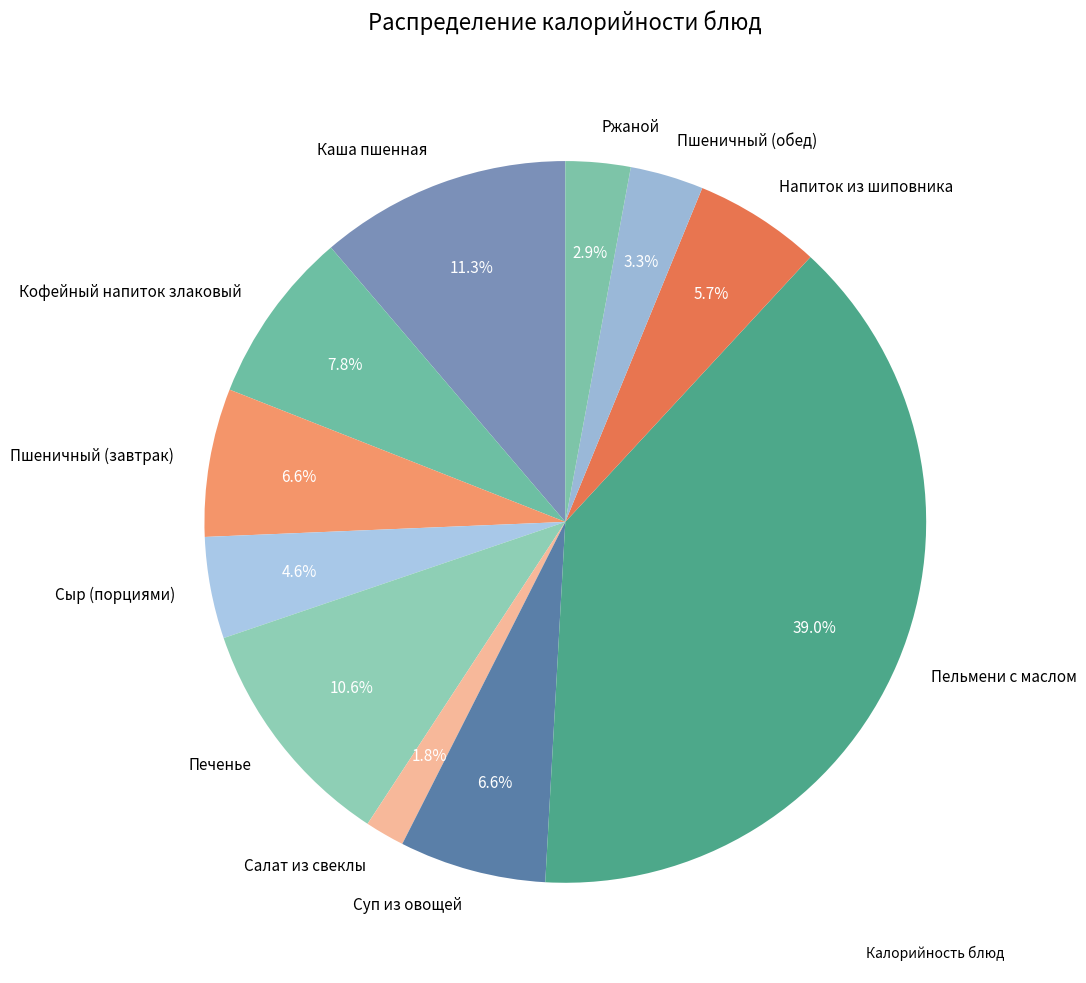

To the nearest percent, what is the difference between the largest and smallest slice percentages?

37%